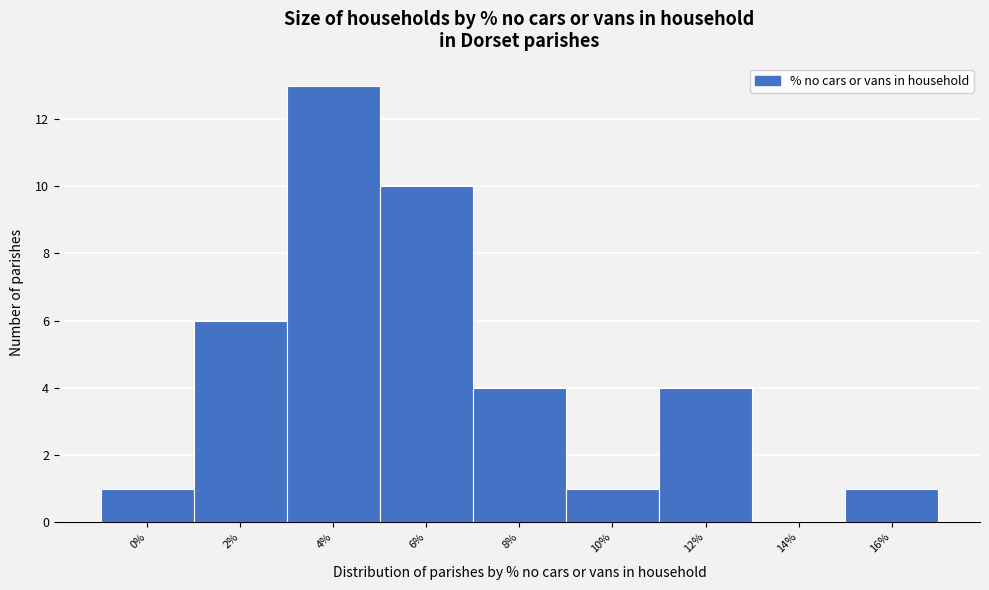

True or false: the data shows 6 at 2%.

True